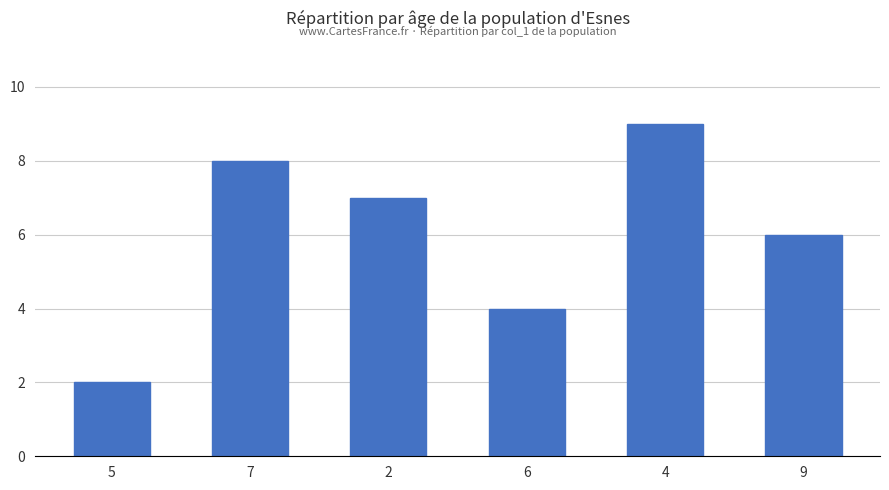

List the labels in order of value, largest first.

4, 7, 2, 9, 6, 5